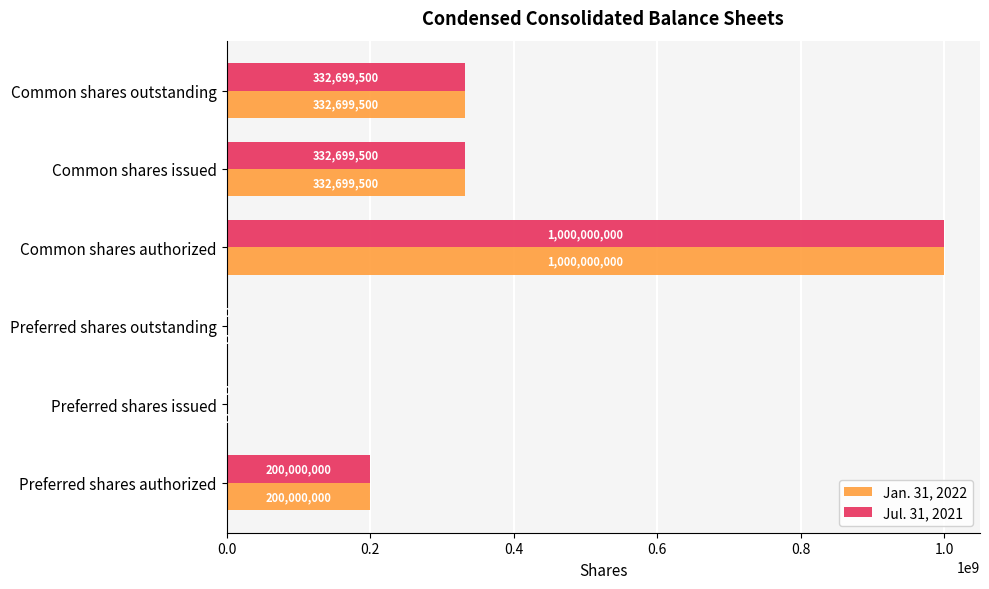

What is the maximum value shown in the chart?

1000000000